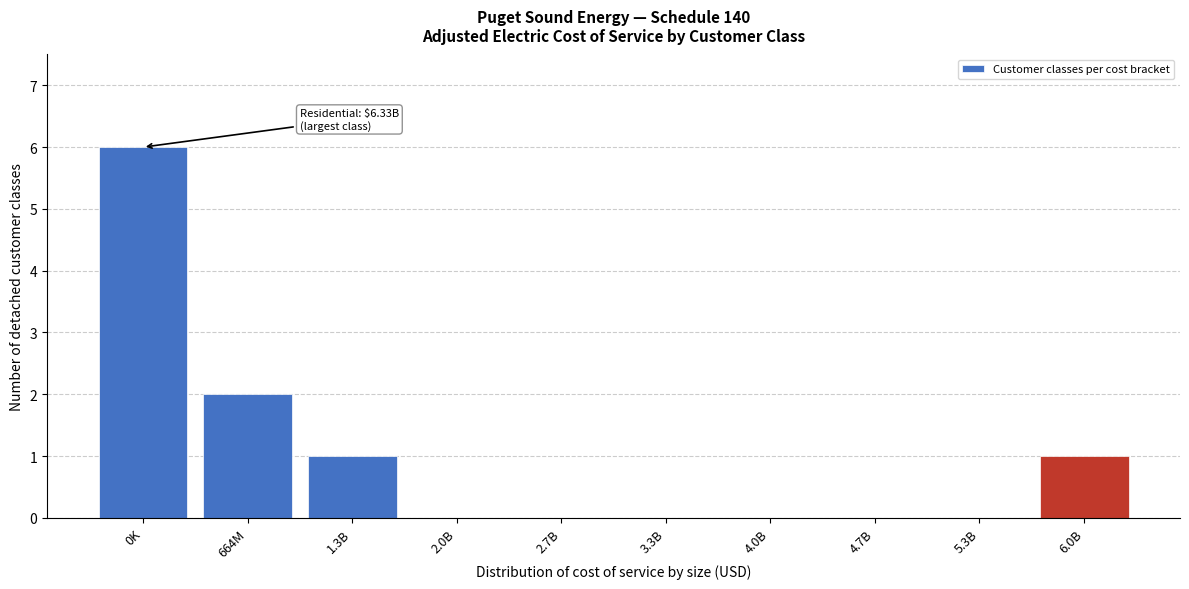

Reading left to right, what are all the values shown in this chart?

0K=6	664M=2	1.3B=1	2.0B=0	2.7B=0	3.3B=0	4.0B=0	4.7B=0	5.3B=0	6.0B=1